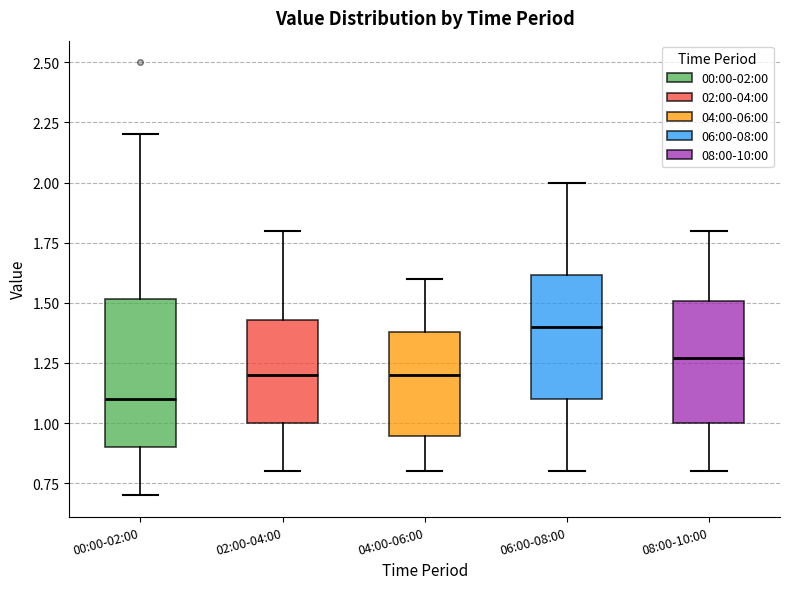

Comparing the boxes themselves (not the whiskers), which one is the tallest?

00:00-02:00